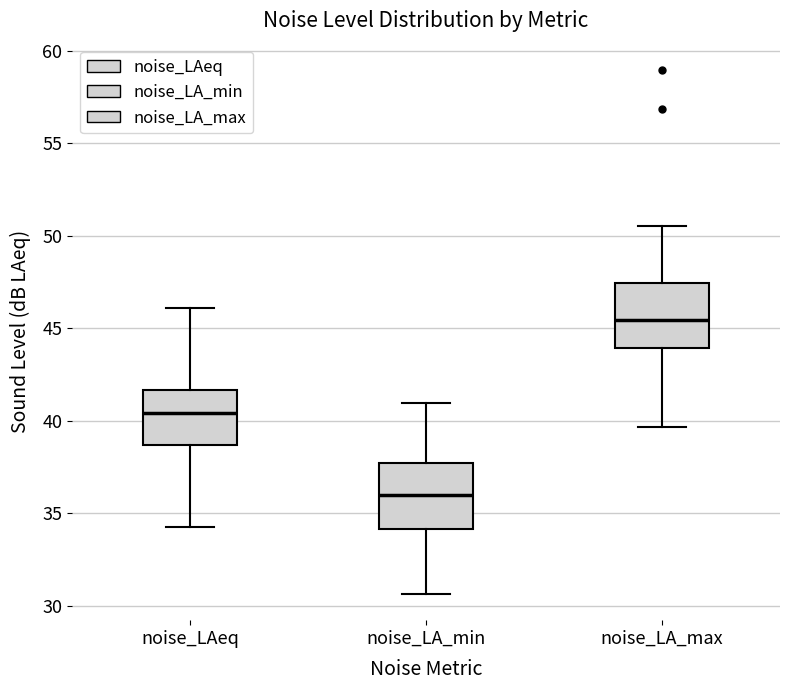

Which box's median line is the highest?

noise_LA_max